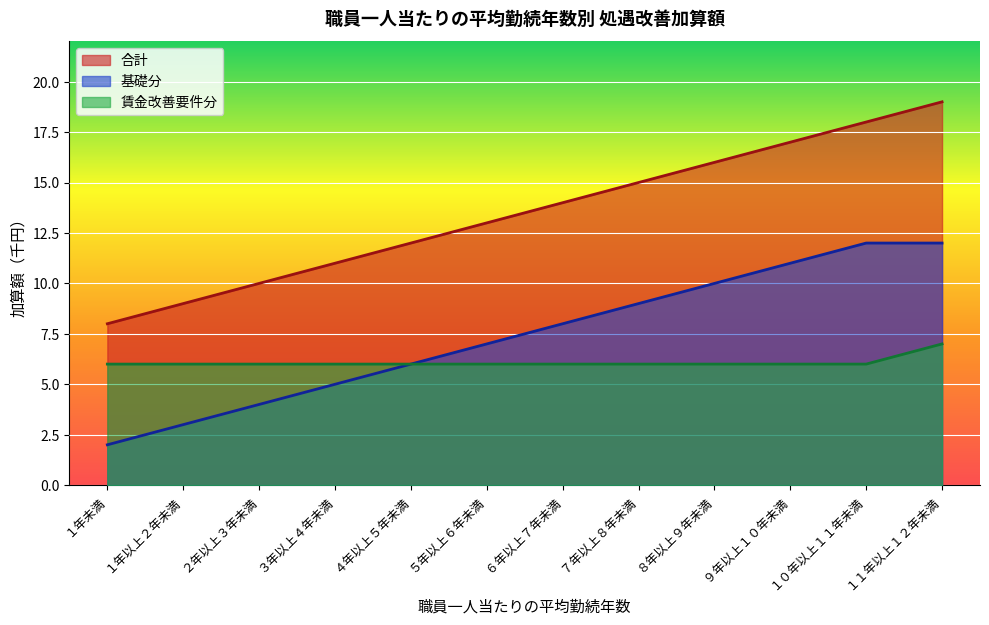

What is the label of the 5th point from the left?

４年以上５年未満